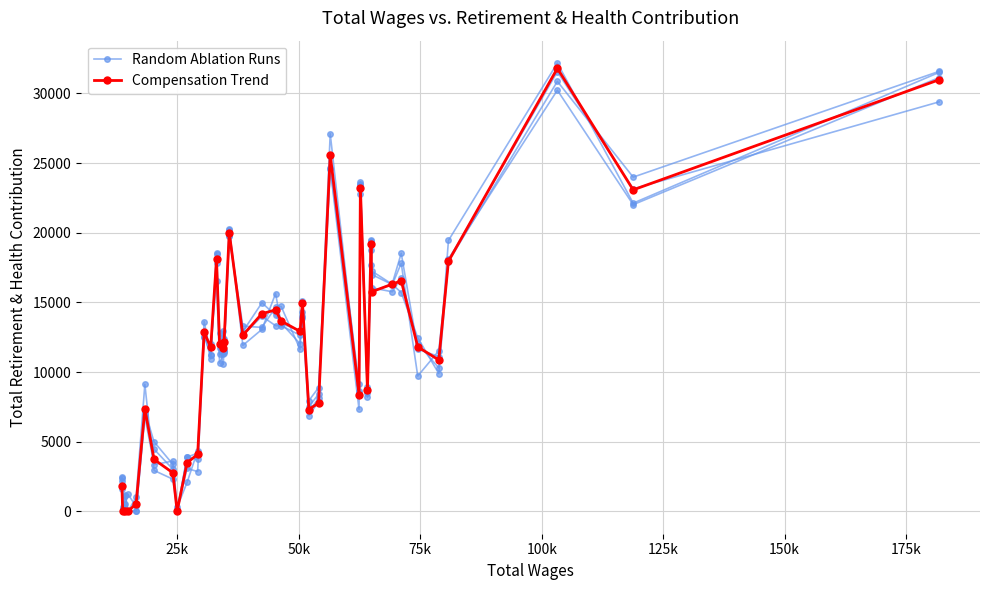

What is the value of the Compensation Trend point at the 5th from the left?

542.0